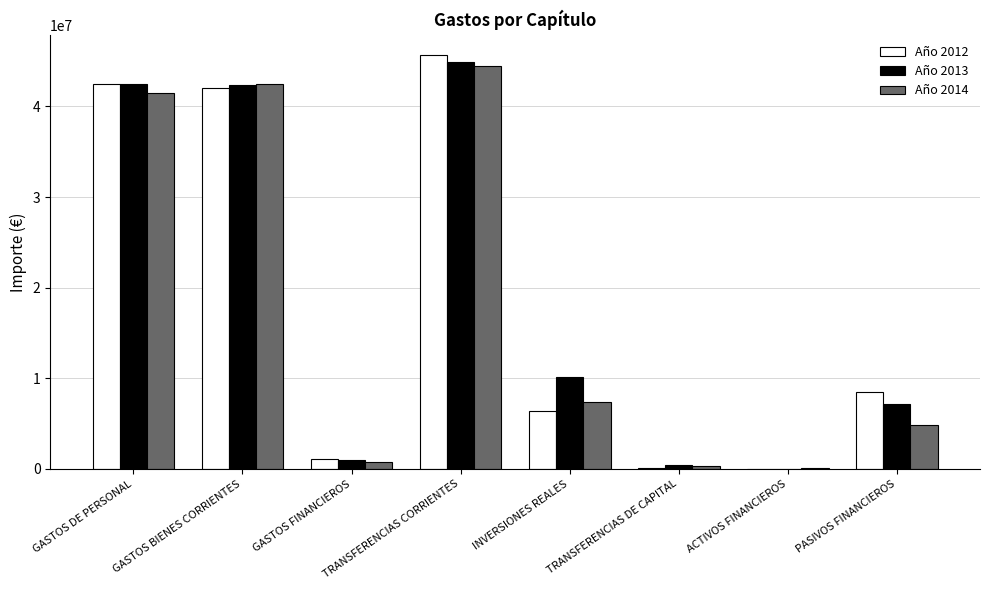

At which category is the sum across all series the highest?

TRANSFERENCIAS CORRIENTES